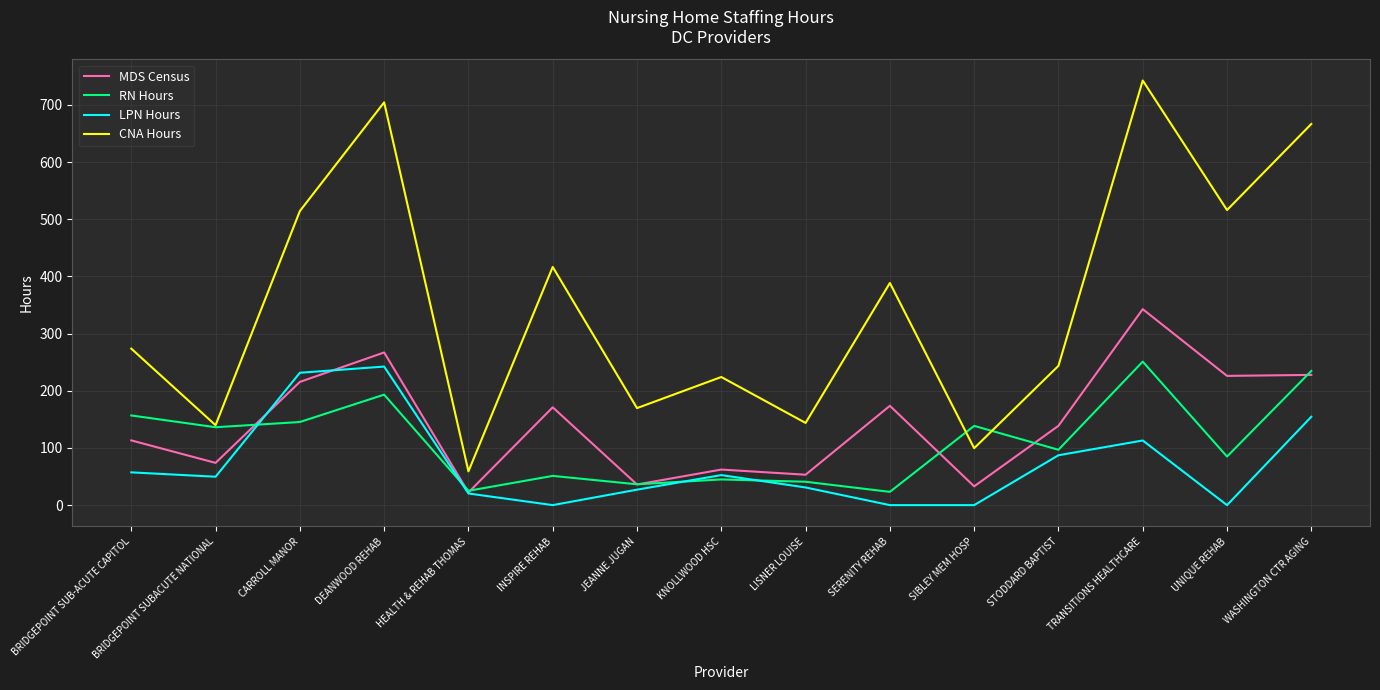

What is the difference between the MDS Census values at HEALTH & REHAB THOMAS and JEANNE JUGAN?

13.9